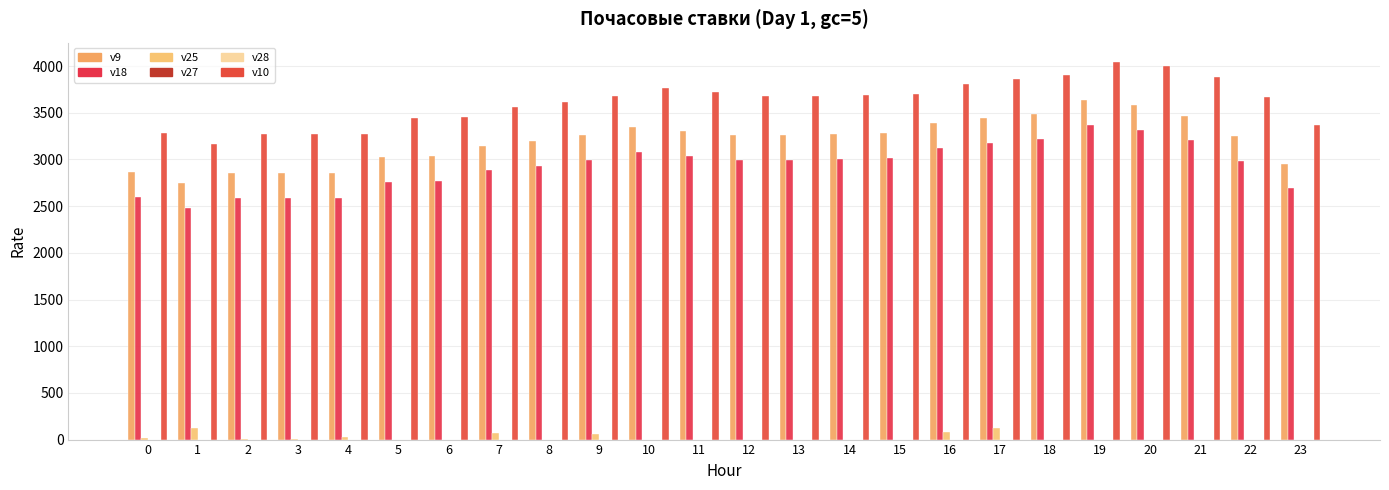

Is the value of v9 at 4 greater than the value of v10 at 15?

No